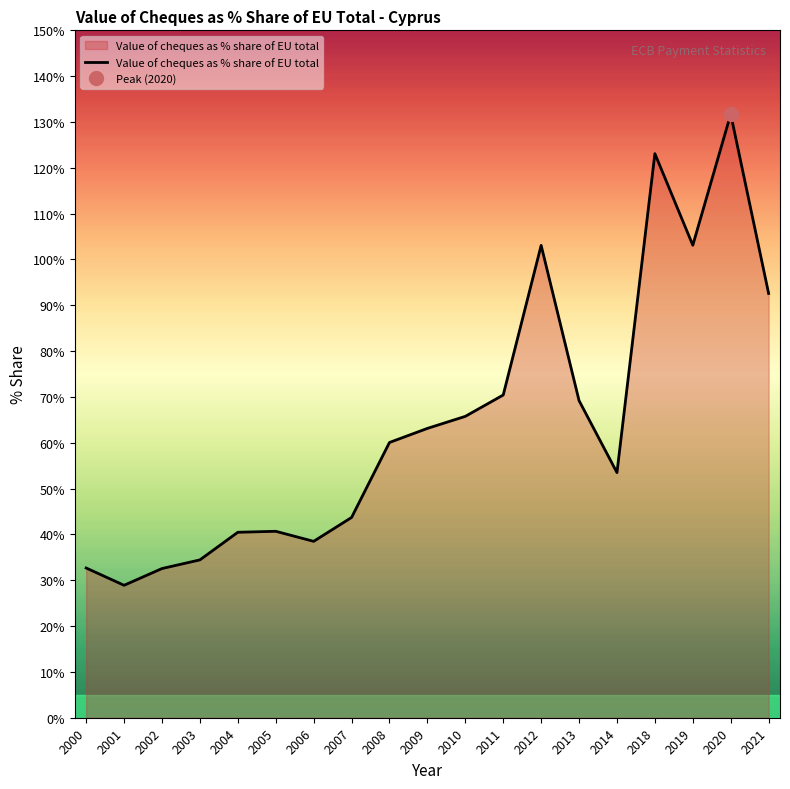

Rank the categories by value from lowest to highest.

2001, 2002, 2000, 2003, 2006, 2004, 2005, 2007, 2014, 2008, 2009, 2010, 2013, 2011, 2021, 2012, 2019, 2018, 2020